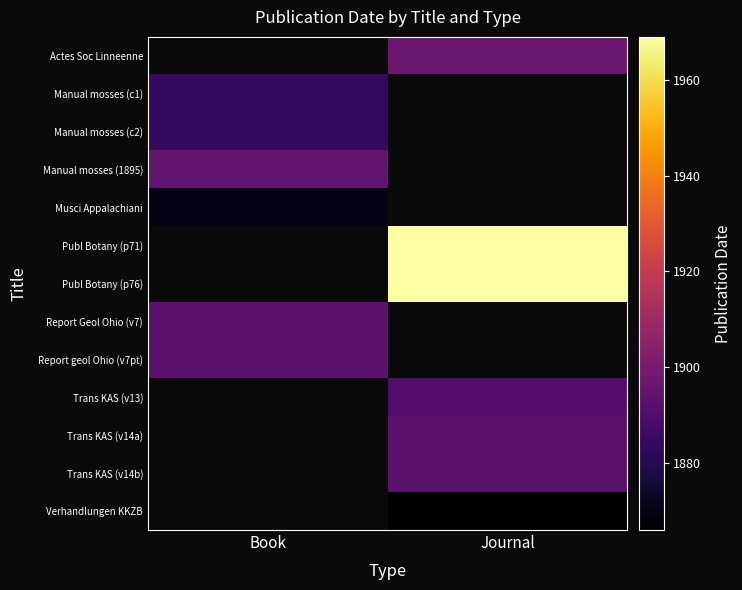

What is the difference between the highest and lowest values at Journal?

103.0